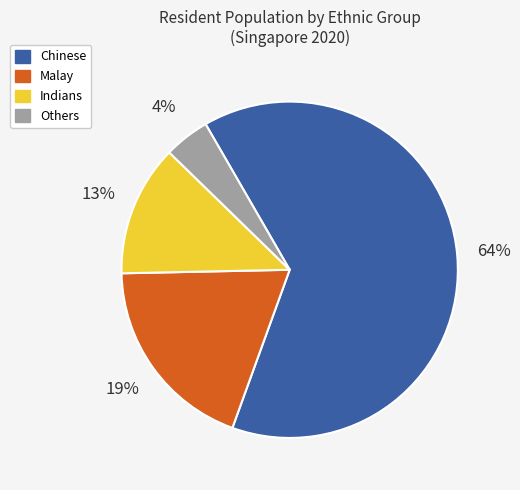

Is the sum of Others and Malay greater than half?

No